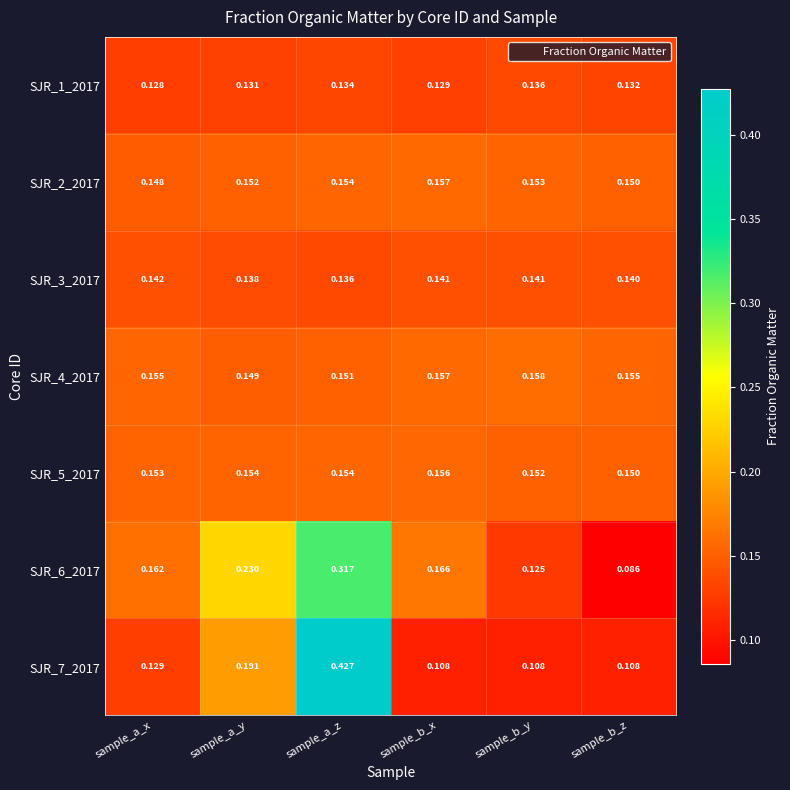

At which category is the sum across all series the highest?

sample_a_z